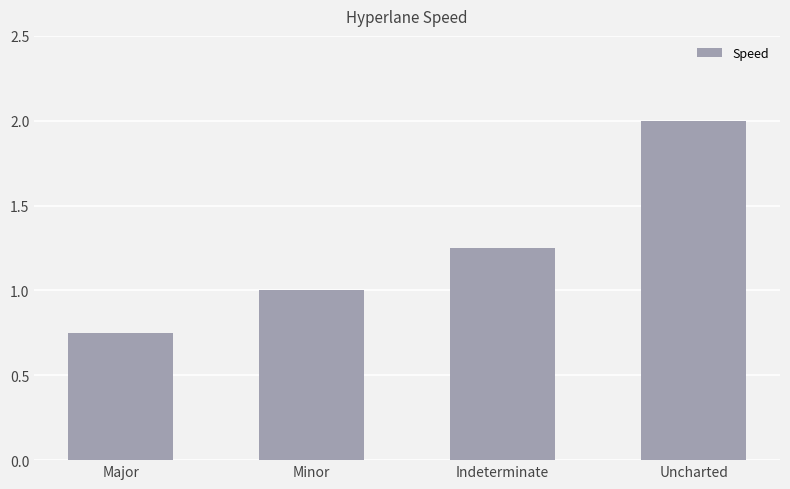

What is the approximate value at Uncharted?

2.0